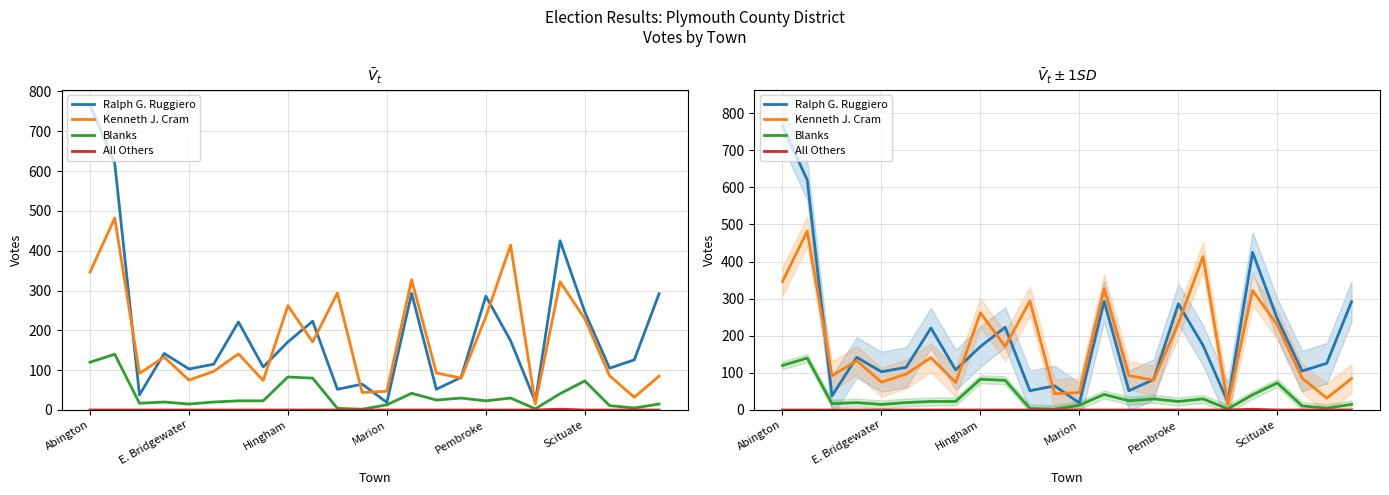

Which series has the largest total across all categories?

Ralph G. Ruggiero